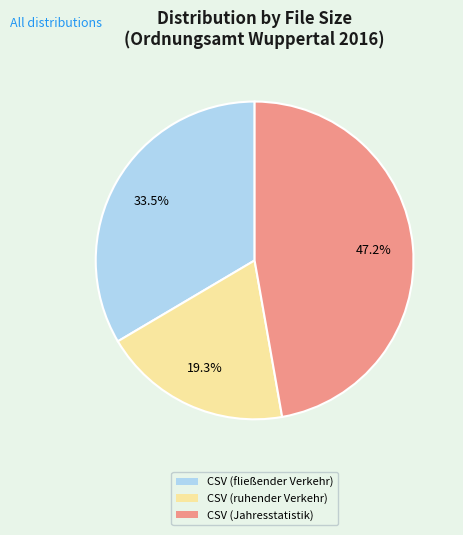

How many slices are in this pie chart?

3